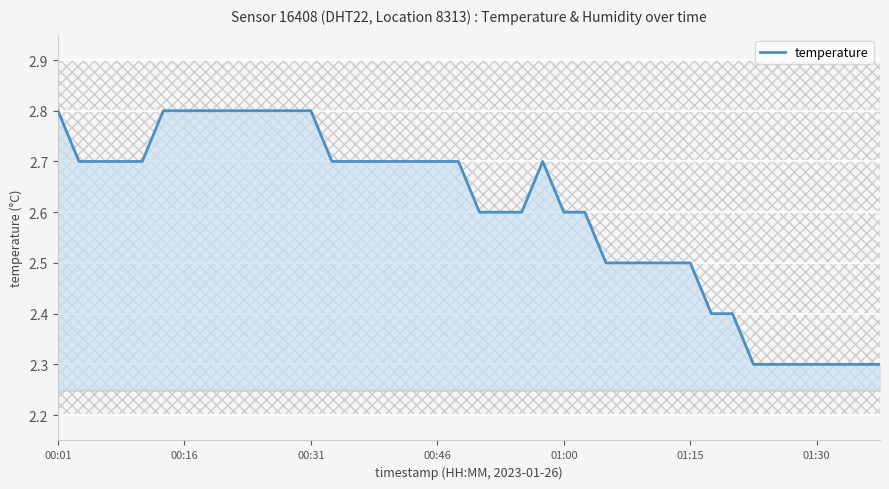

What is the smallest value displayed?

2.3